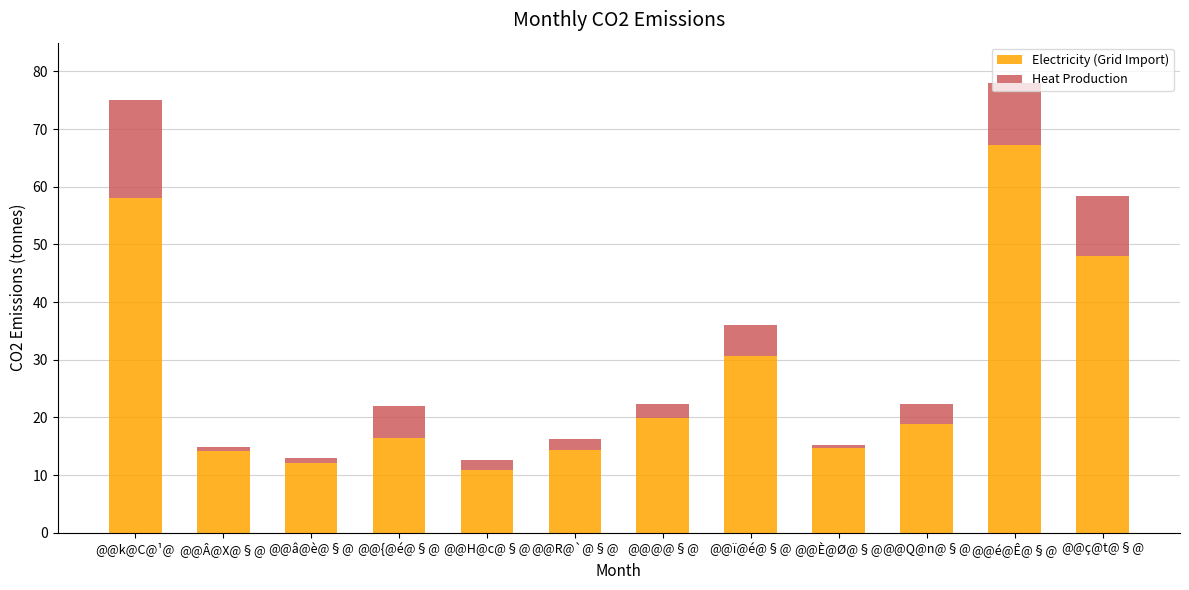

What is the highest value of the Electricity (Grid Import) series?

67.3